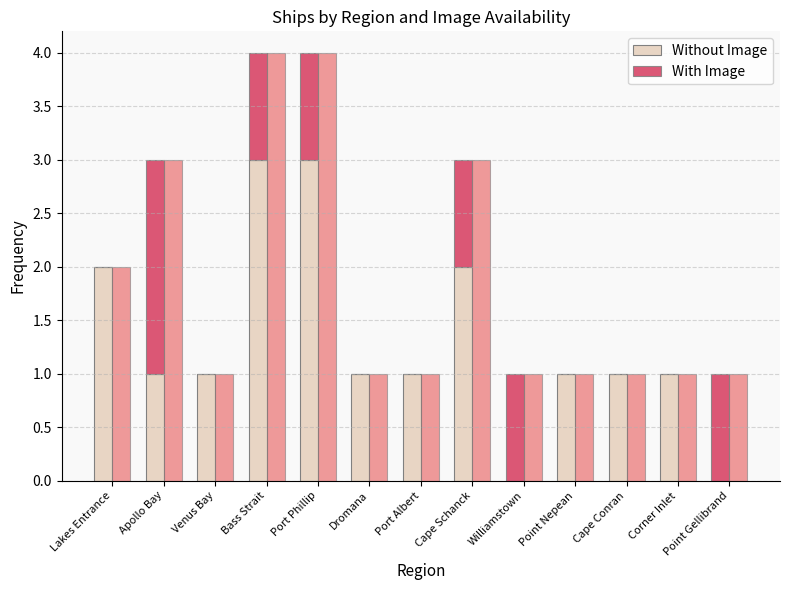

What is the label of the 4th bar from the right?

Point Nepean